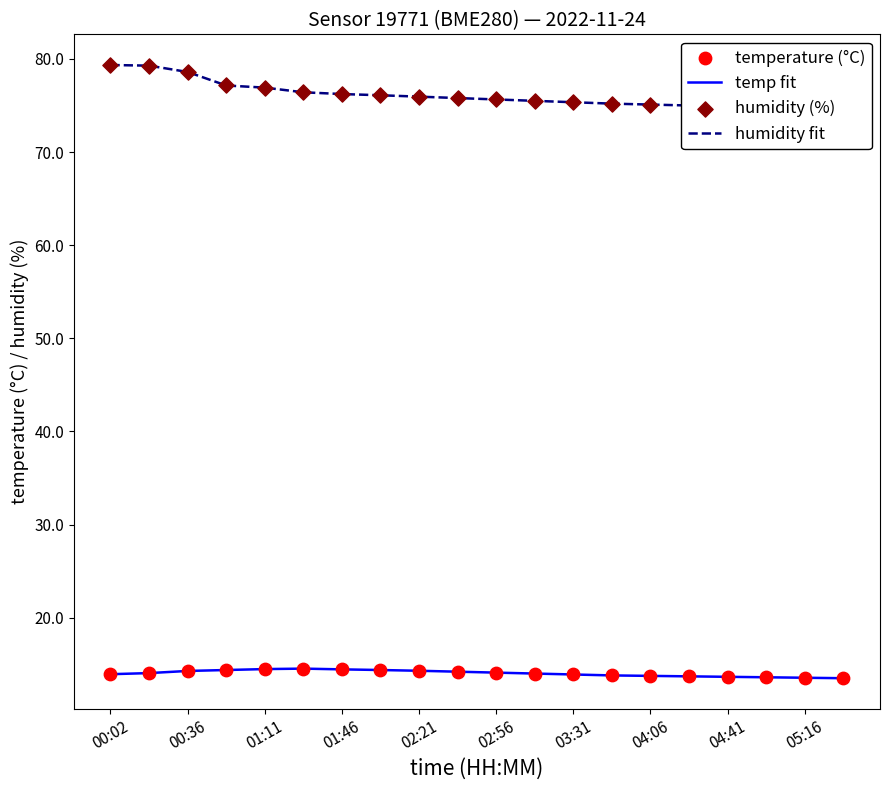

Which series has the largest total across all categories?

humidity fit